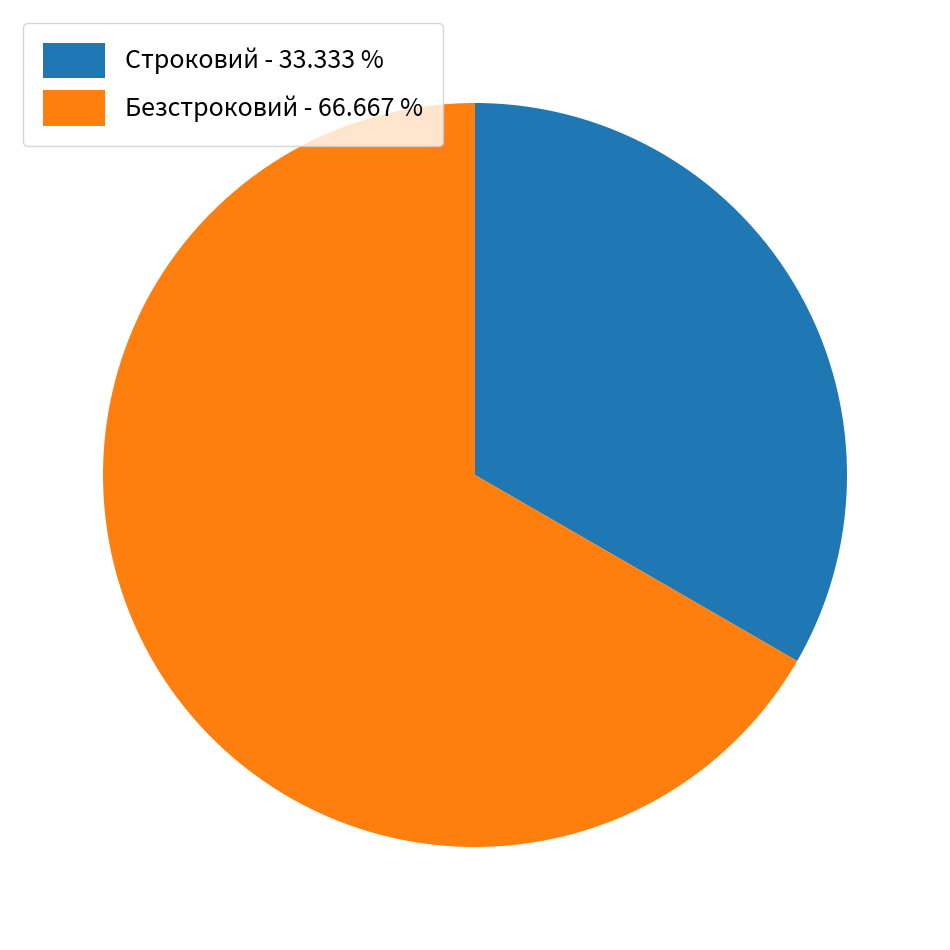

Combined, do Безстроковий - 66.667 % and Строковий - 33.333 % account for over 50%?

Yes